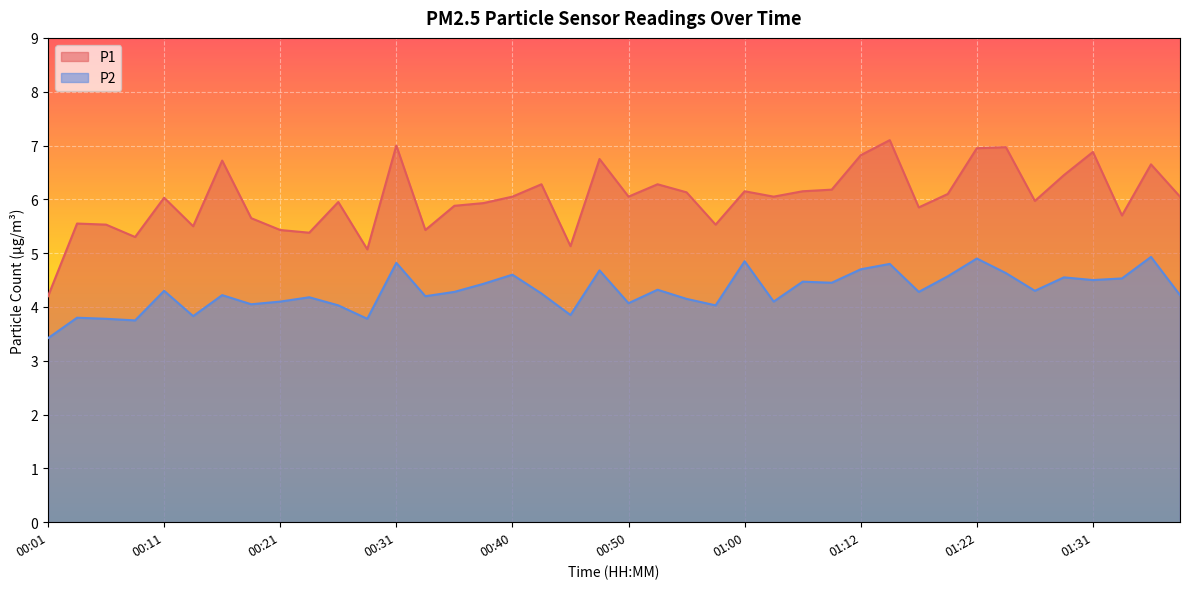

What is the value of the P1 point at the 29th from the left?

6.8